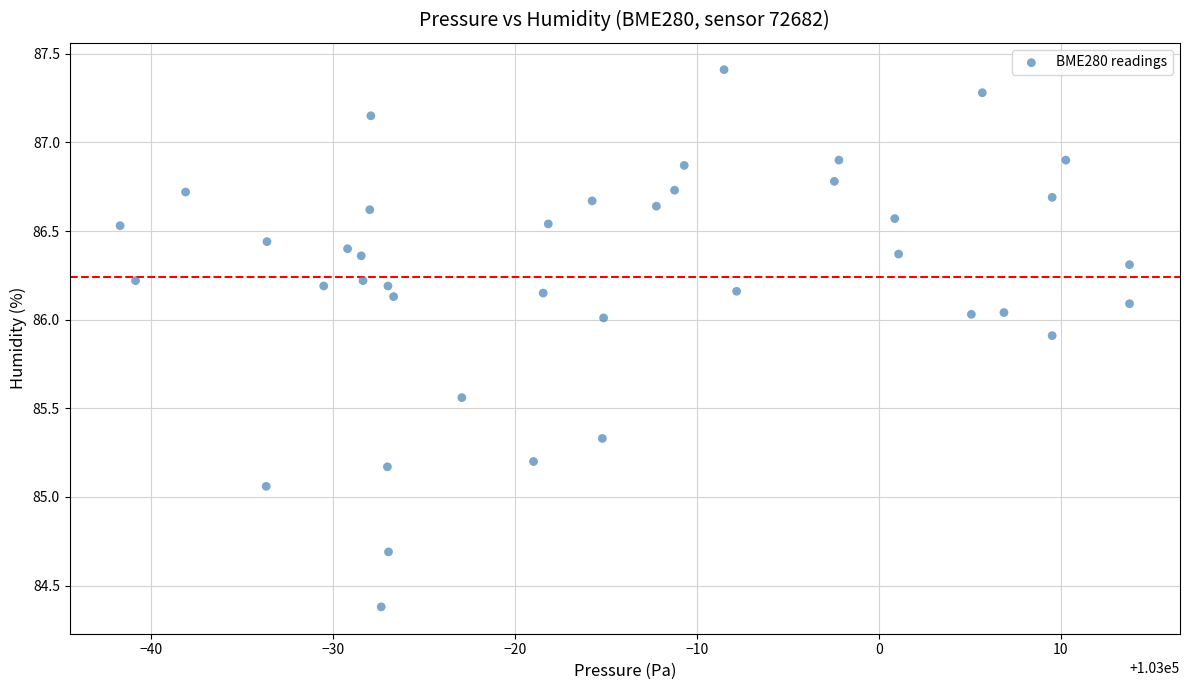

What is the range of X values (max minus min)?

55.5